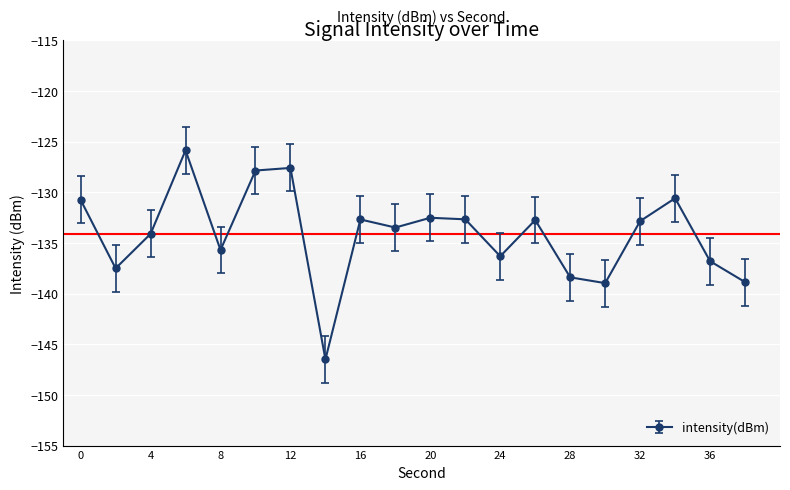

What is the sum of all values?

-2682.9